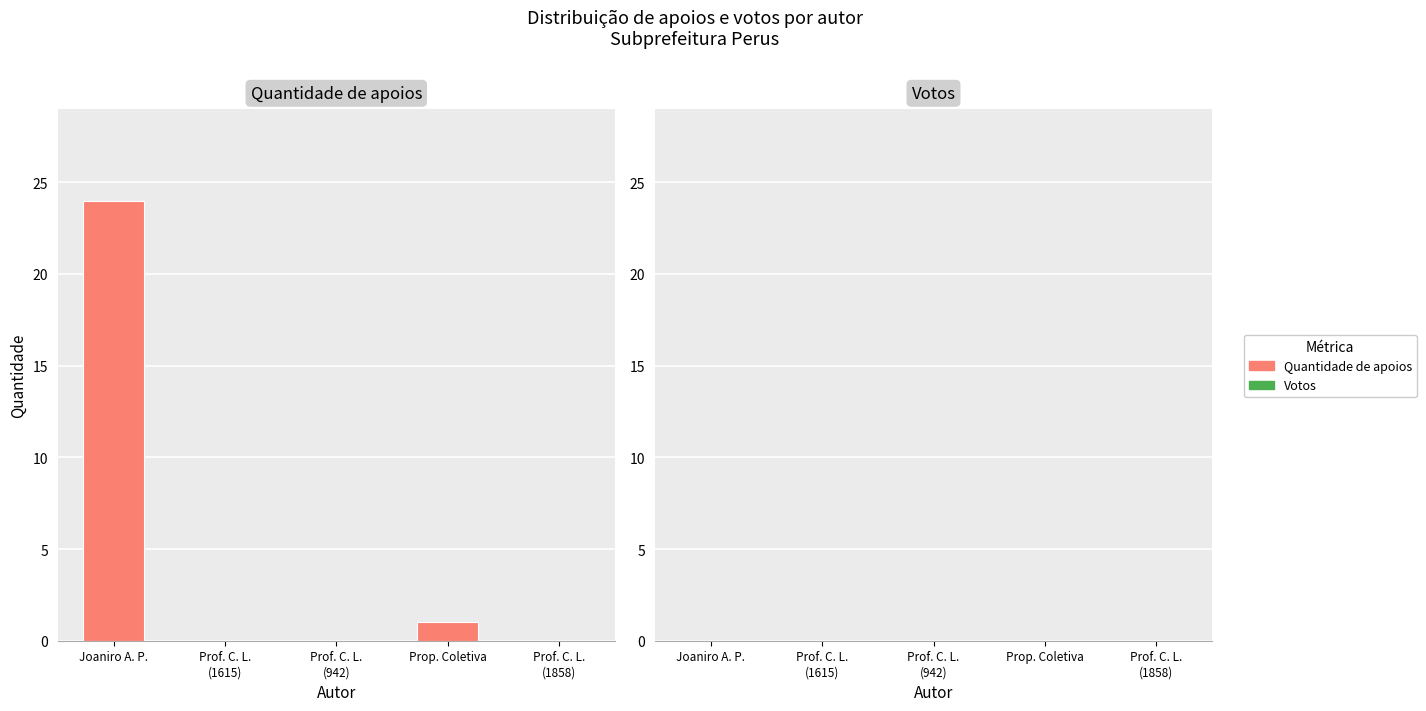

Is it true that the value at Prop. Coletiva is 1?

True